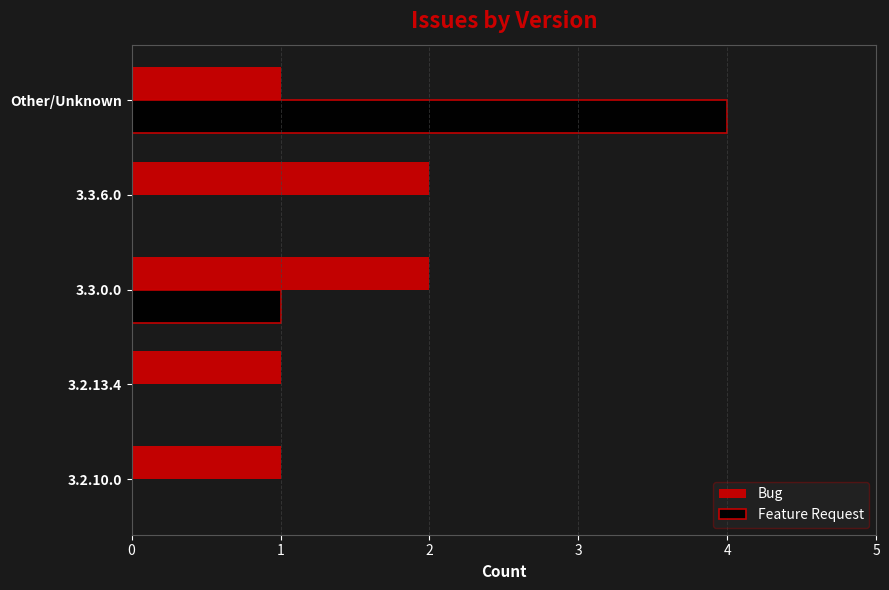

The value of Feature Request at 3.2.10.0 is 0. True or false?

True